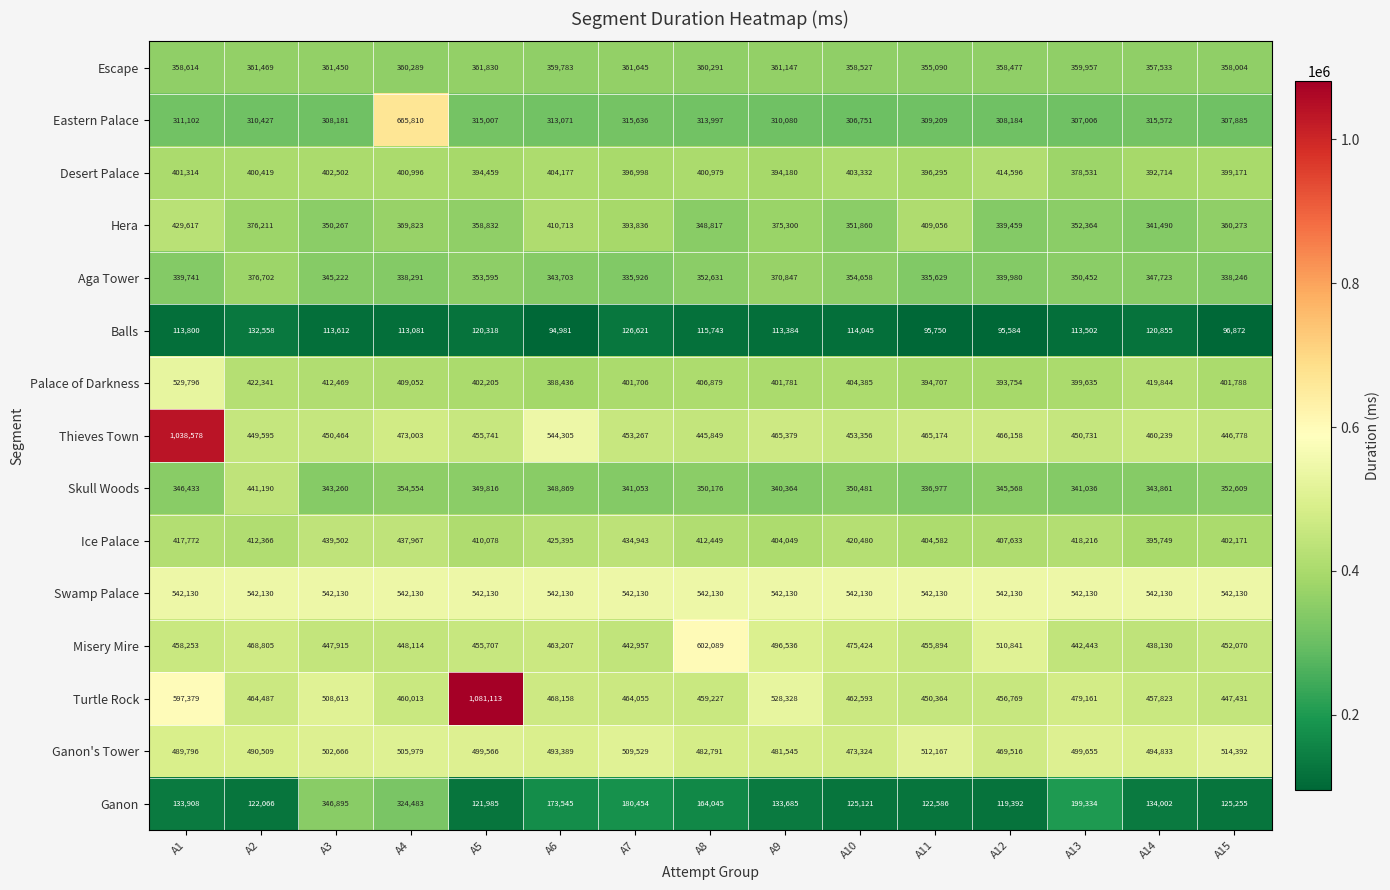

Rank the categories by Skull Woods value from lowest to highest.

A11, A9, A13, A7, A3, A14, A12, A1, A6, A5, A8, A10, A15, A4, A2